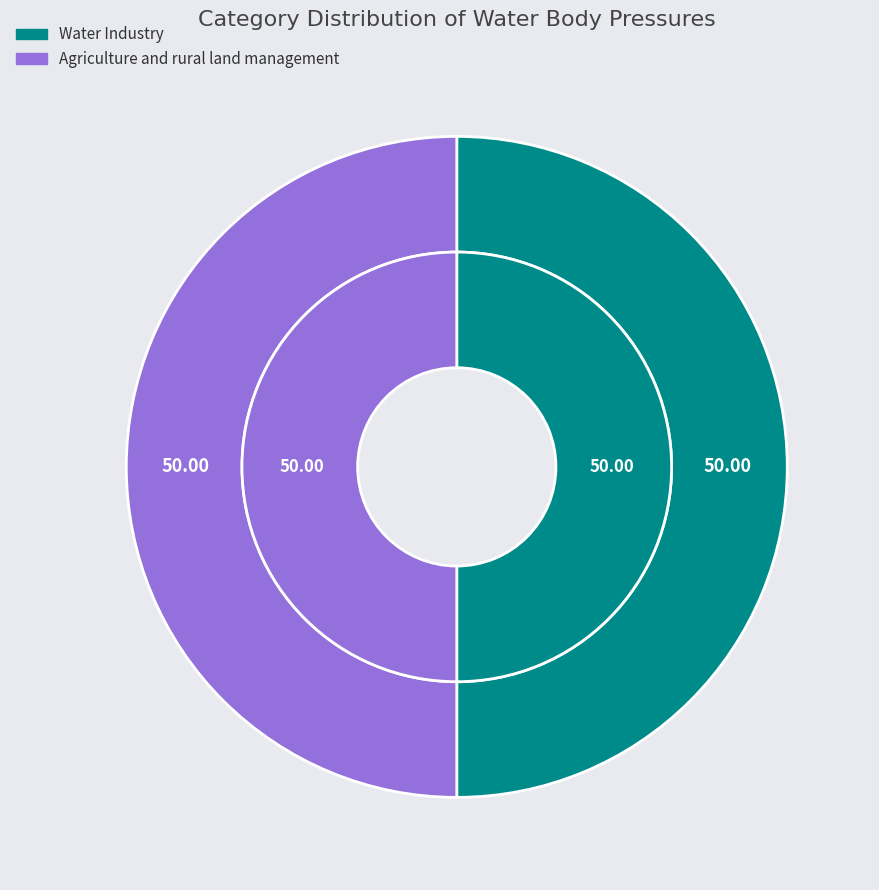

Combined, do Agriculture and rural land management and Water Industry account for over 50%?

Yes